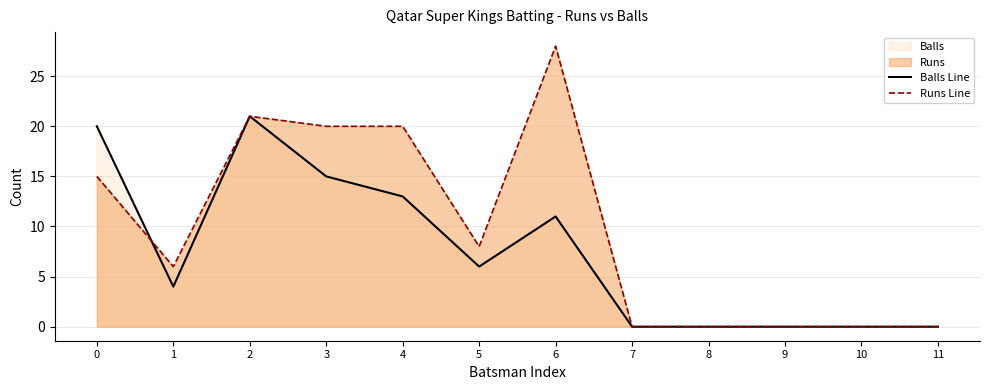

The value of Balls Line at 6 is 11. True or false?

True